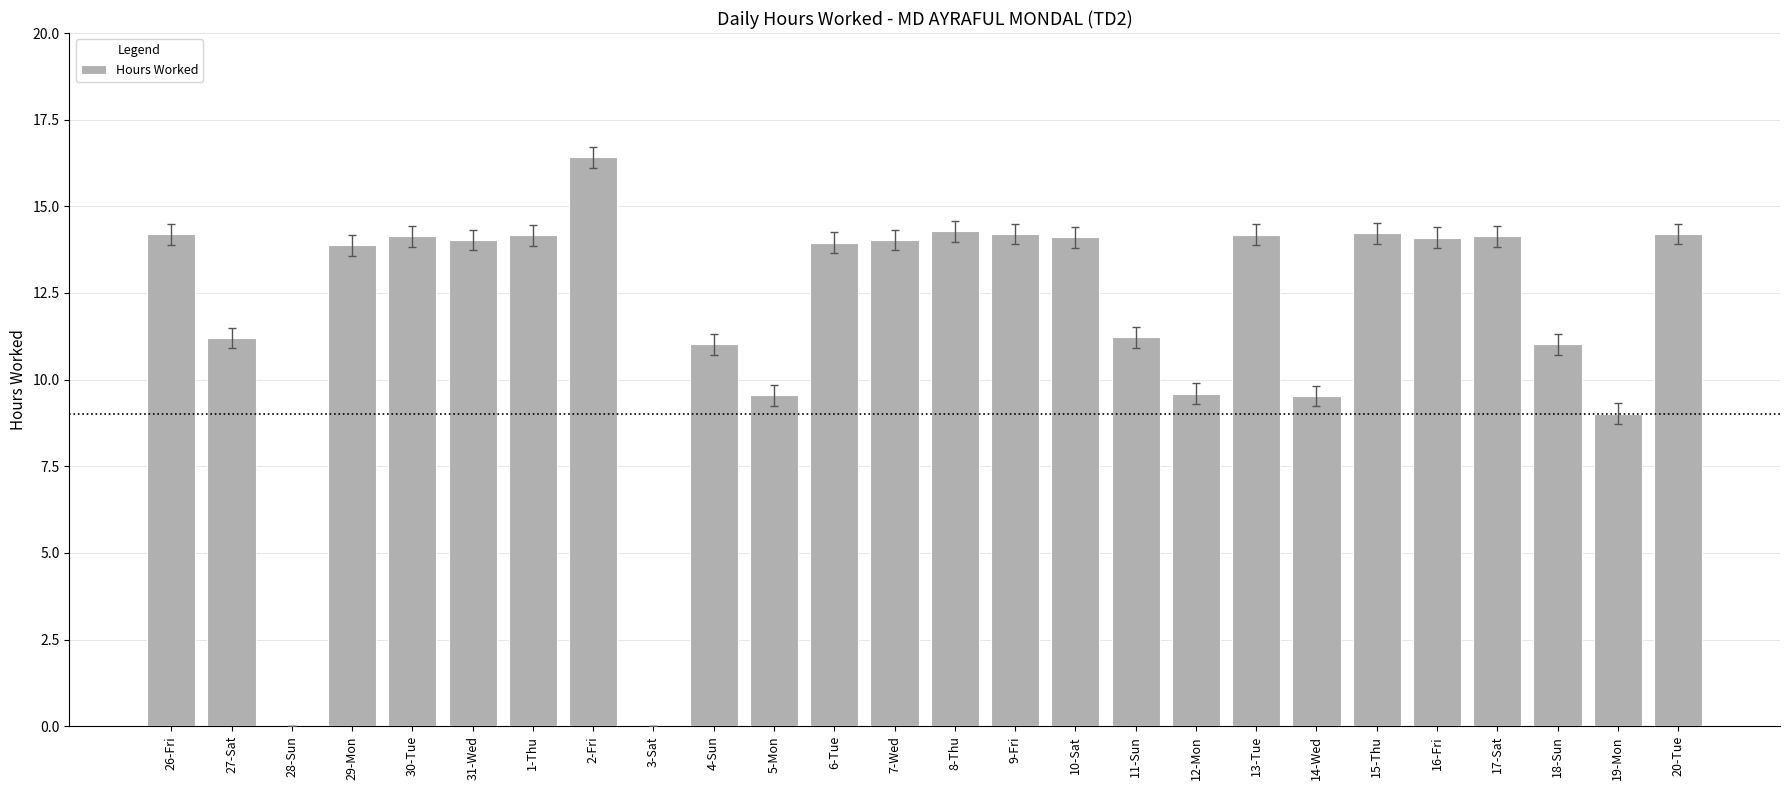

What value does the data have at 1-Thu?

14.2